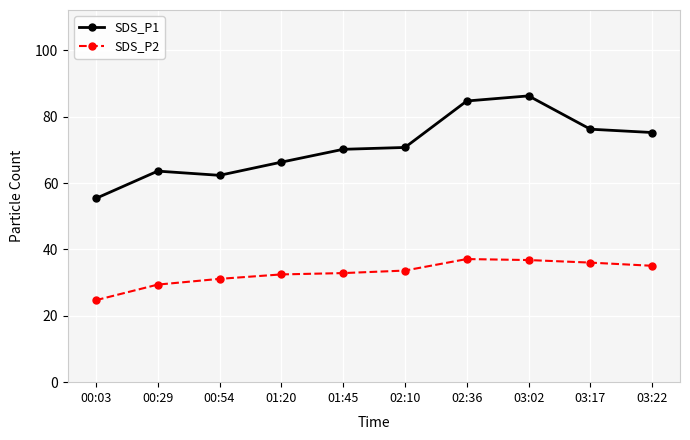

At which category does SDS_P1 reach its first local peak?

00:29